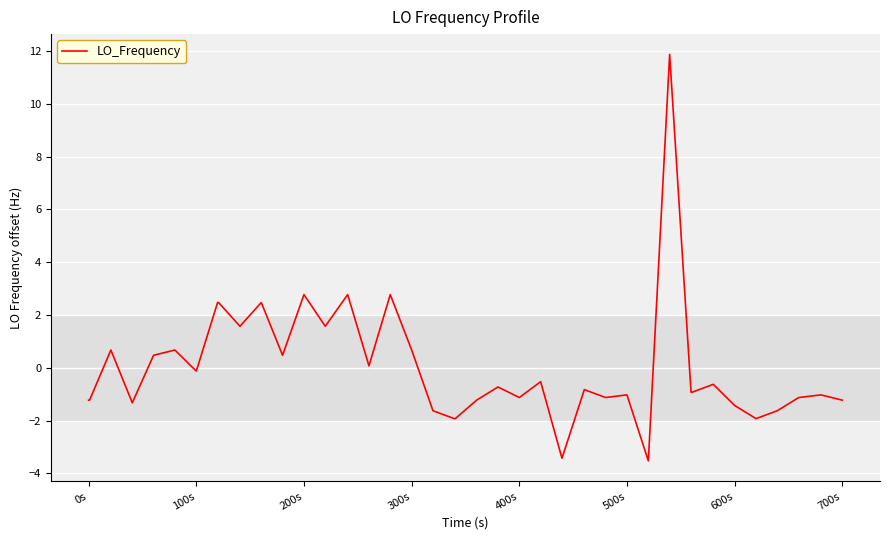

What is the smallest value displayed?

-3.5